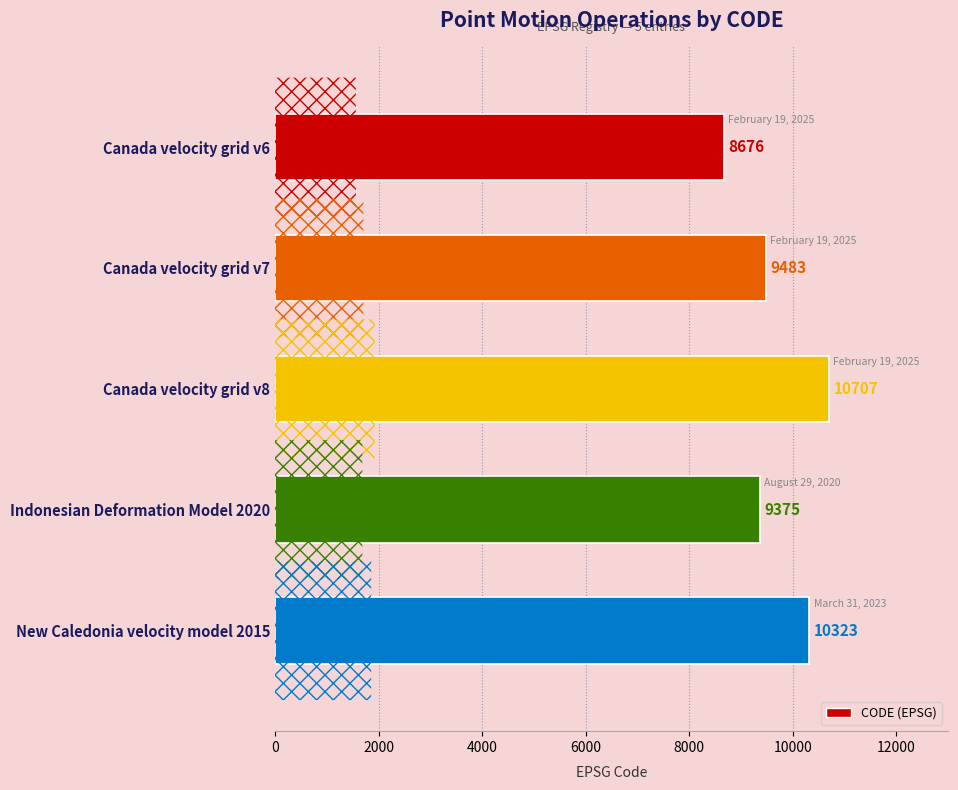

Rank the categories by value from lowest to highest.

Canada velocity grid v6, Indonesian Deformation Model 2020, Canada velocity grid v7, New Caledonia velocity model 2015, Canada velocity grid v8